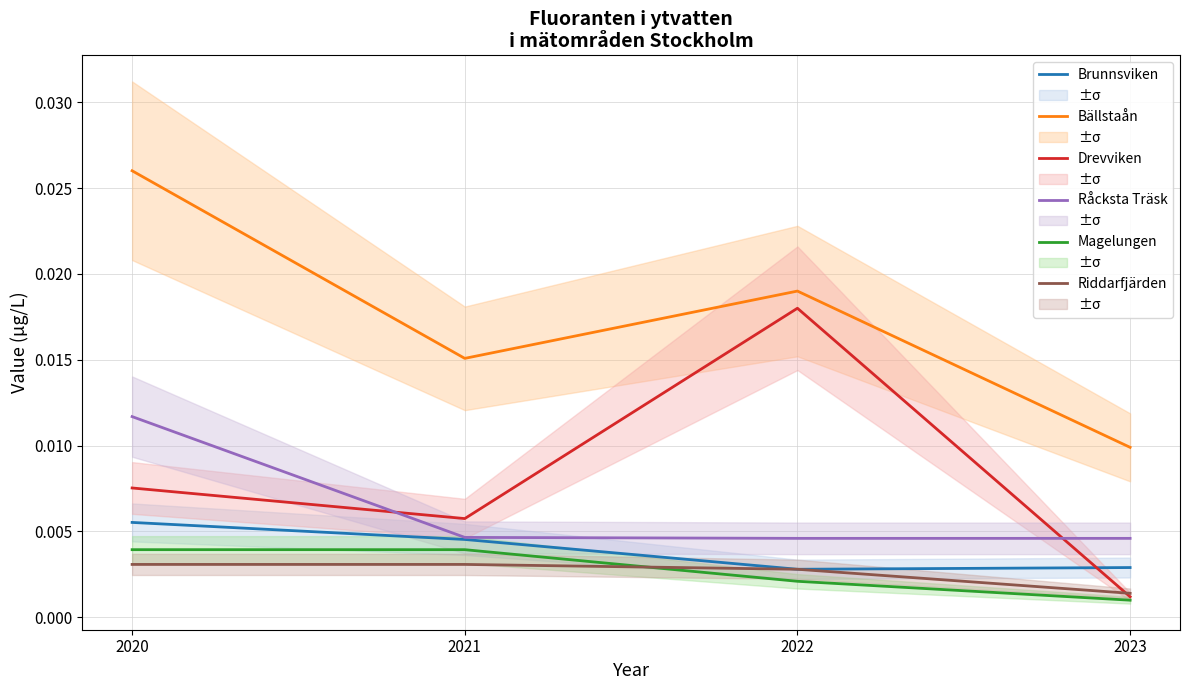

List the series in order of their peak value, lowest first.

Riddarfjärden, Magelungen, Brunnsviken, Råcksta Träsk, Drevviken, Bällstaån